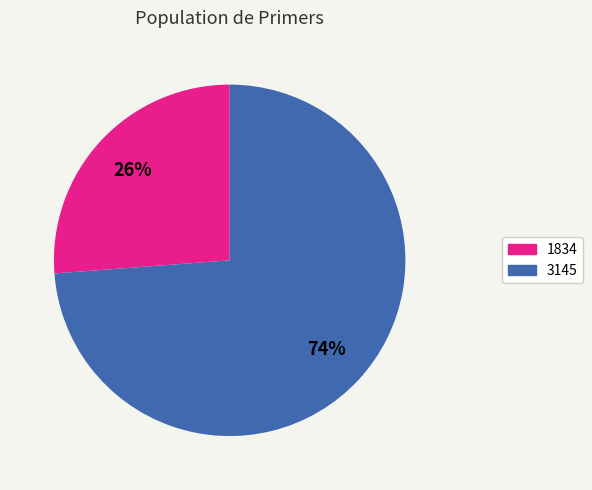

Does any single category account for the majority?

Yes